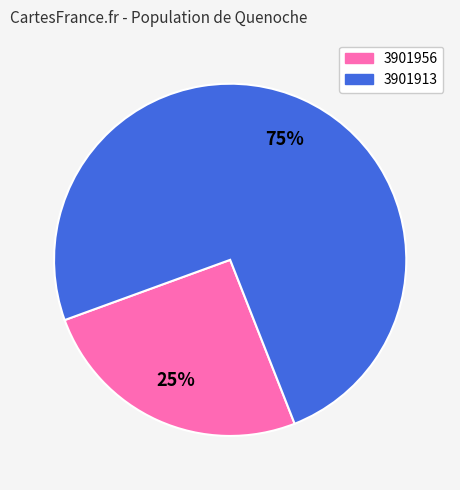

Approximately how many times larger is the value at 3901956 compared to 3901913?

0.3